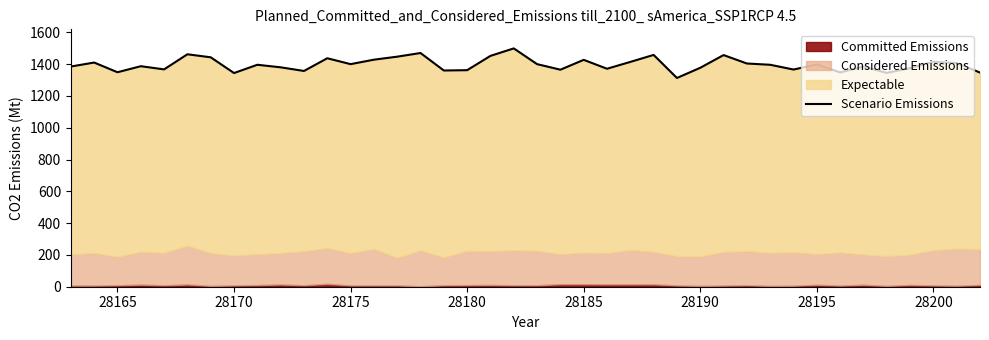

What is the average value?

1398